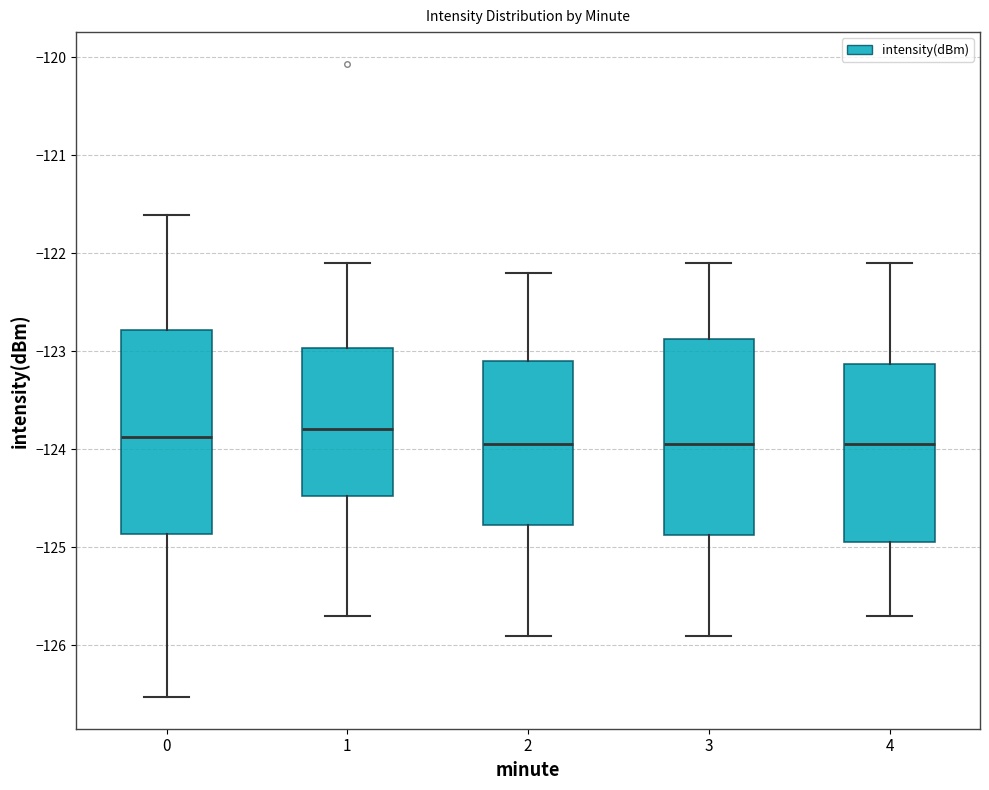

Where does the upper whisker of the box at x = 2 end on the y-axis? The values are not printed on the chart, so give them approximately, as read against the axis.

-122.2